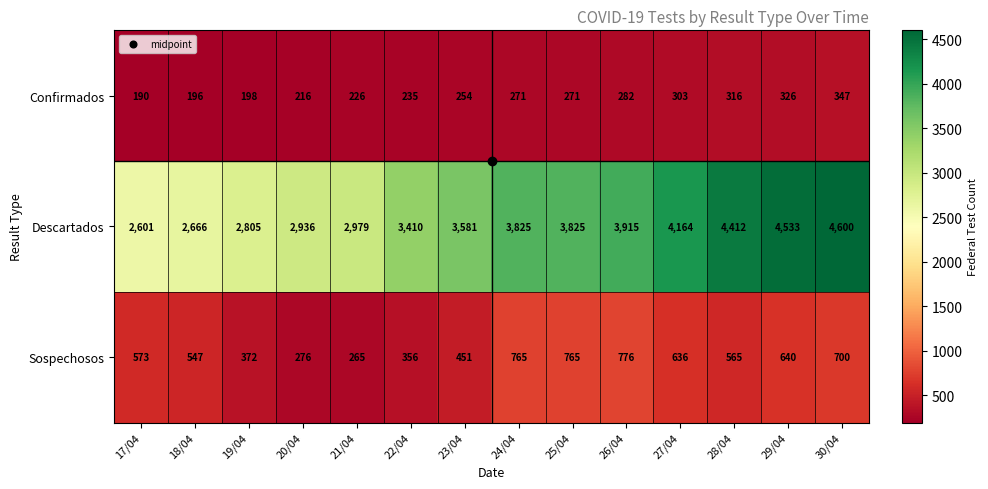

Which series has the largest total across all categories?

Descartados